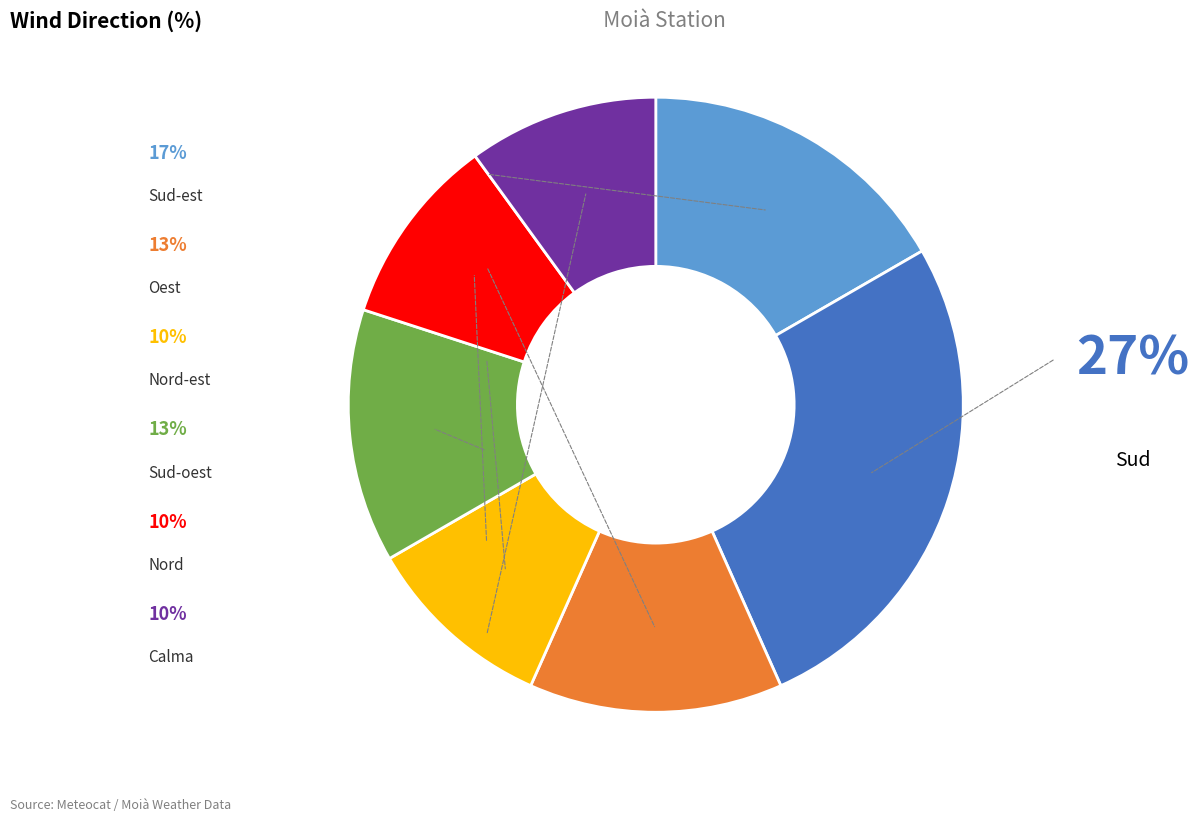

Is there a majority slice in this chart?

No